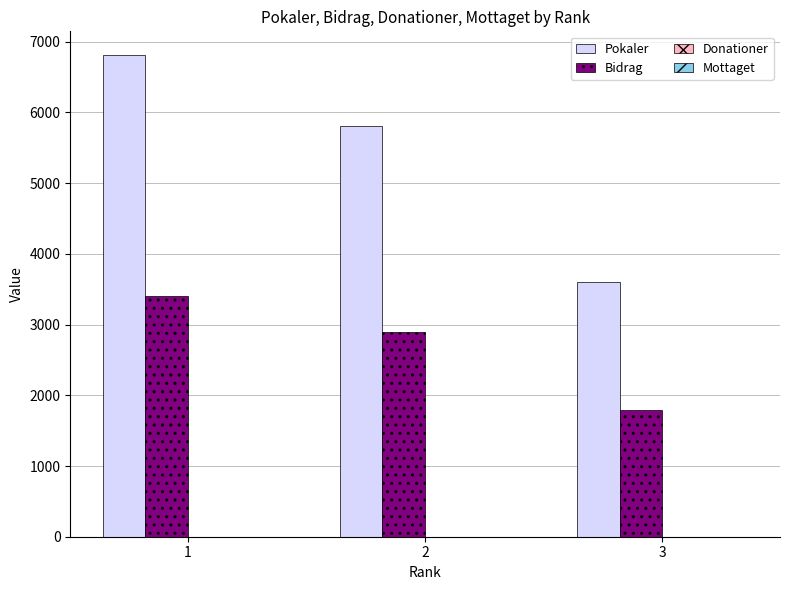

What is the difference between the highest and lowest values at 3?

1800